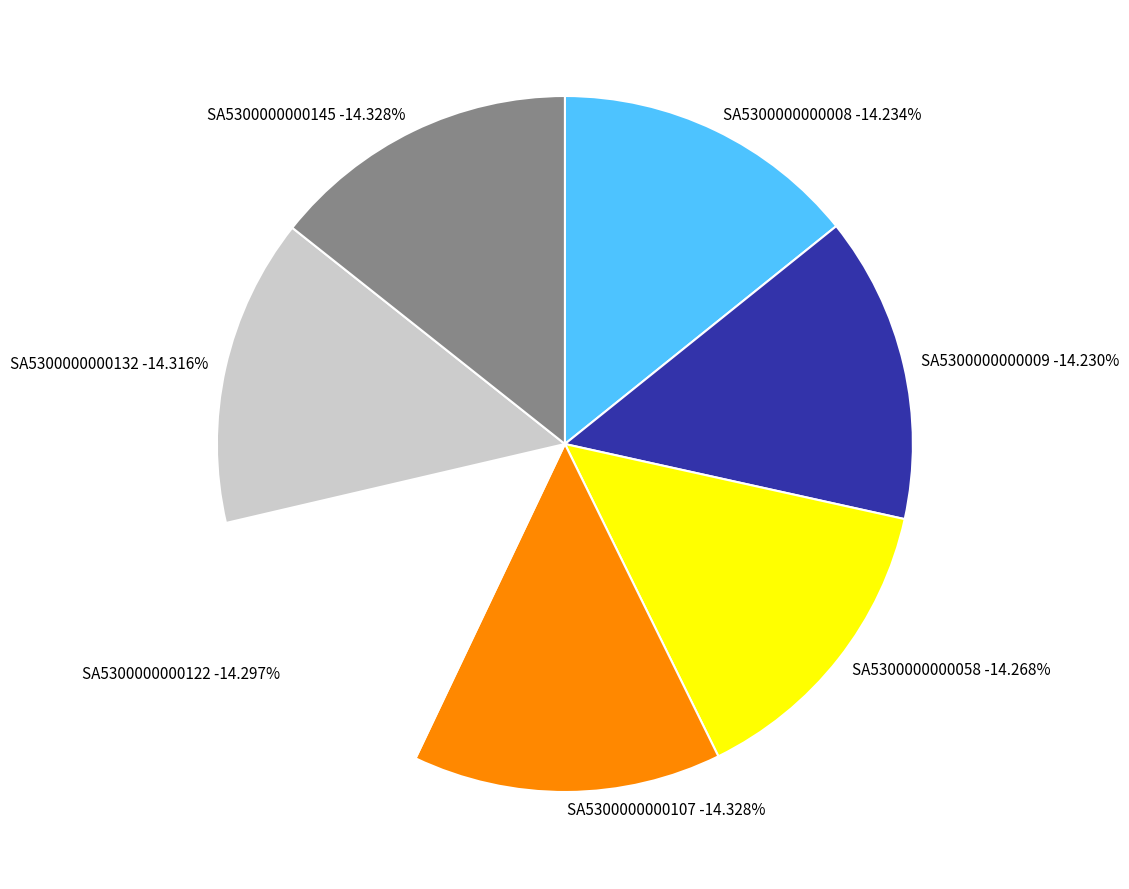

Which has a higher value, SA5300000000145 or SA5300000000008?

SA5300000000145